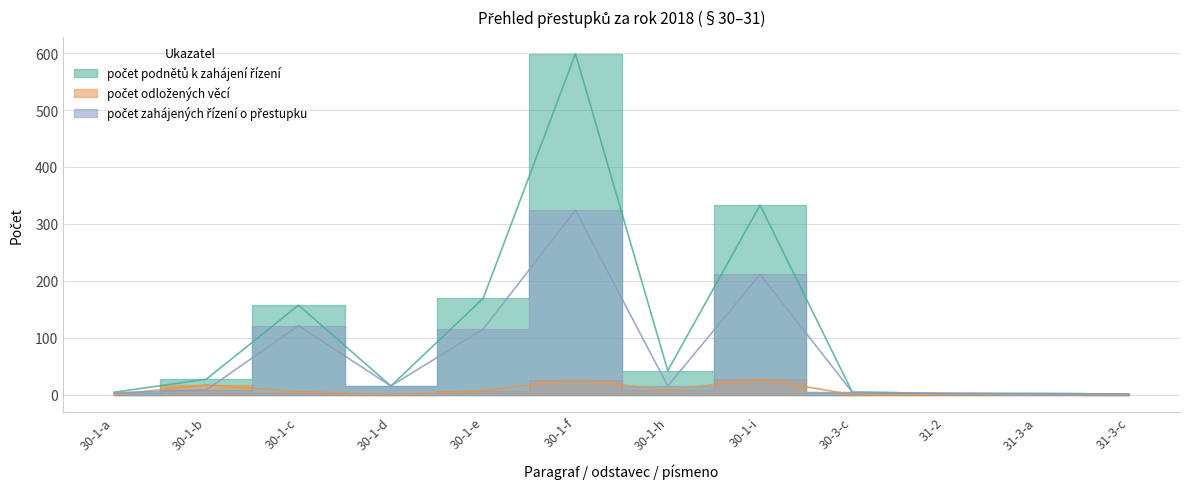

How many lines are shown in the chart?

3